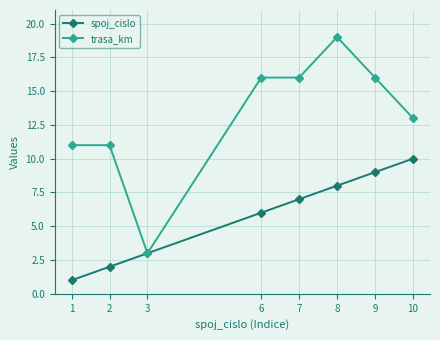

How many lines are shown in the chart?

2